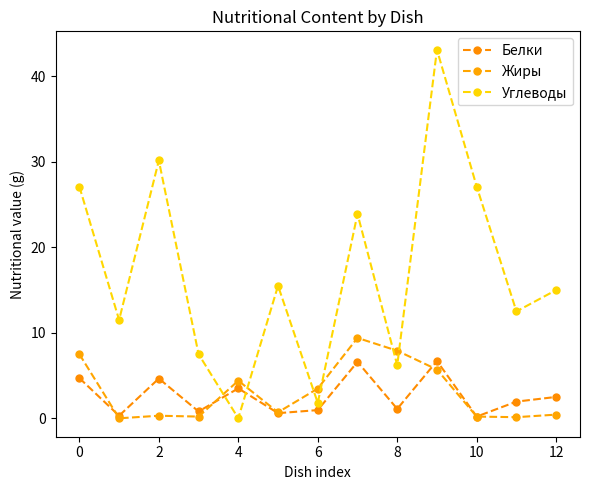

Reading left to right, transcribe all the data shown in this chart.

Белки: 4.7	0.3	4.7	0.8	3.5	0.6	1.0	6.6	1.1	6.7	0.2	1.9	2.5
Жиры: 7.5	0.0	0.3	0.2	4.4	0.7	3.5	9.4	7.9	5.7	0.2	0.1	0.4
Углеводы: 27.1	11.5	30.1	7.5	0.0	15.5	1.8	23.9	6.2	43.1	27.1	12.5	15.0